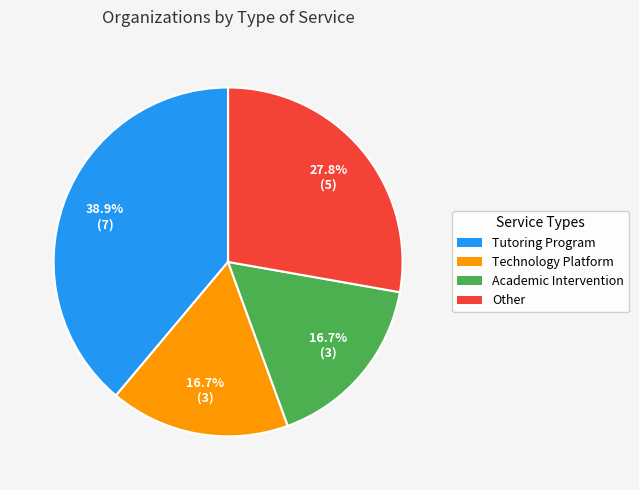

Approximately how many times larger is the value at Tutoring Program compared to Other?

1.4